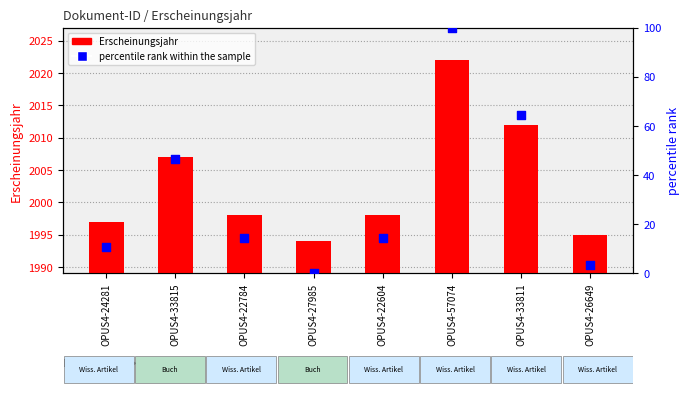

Which series contains the highest Y value?

Erscheinungsjahr